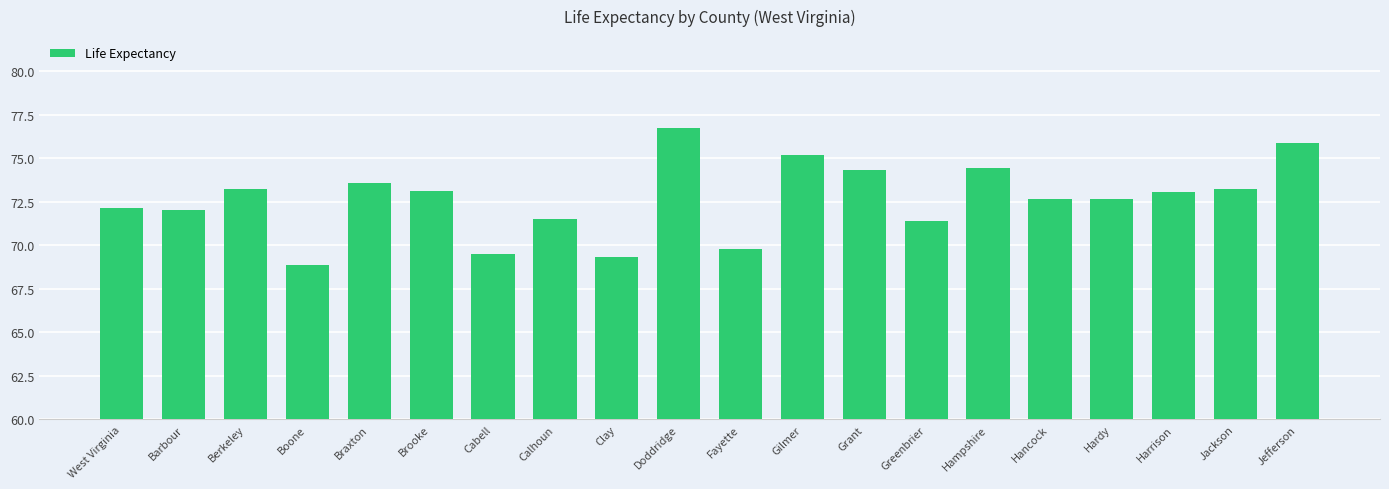

Which label corresponds to the largest value in the chart?

Doddridge